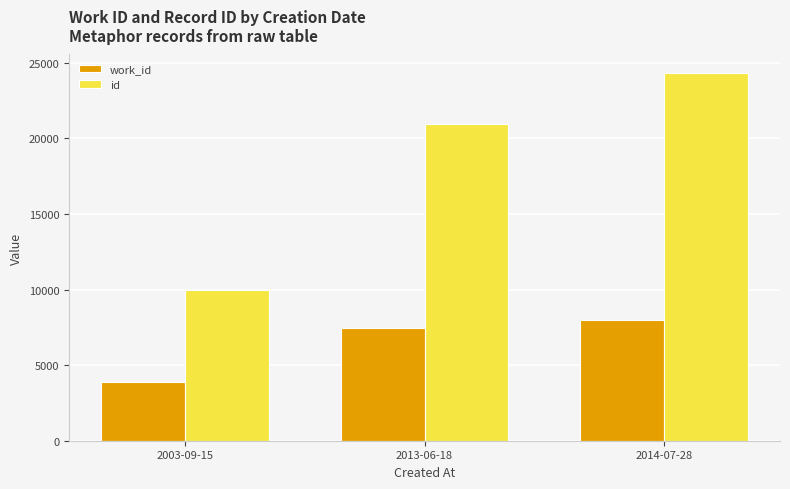

Read the id value at 2014-07-28.

24336